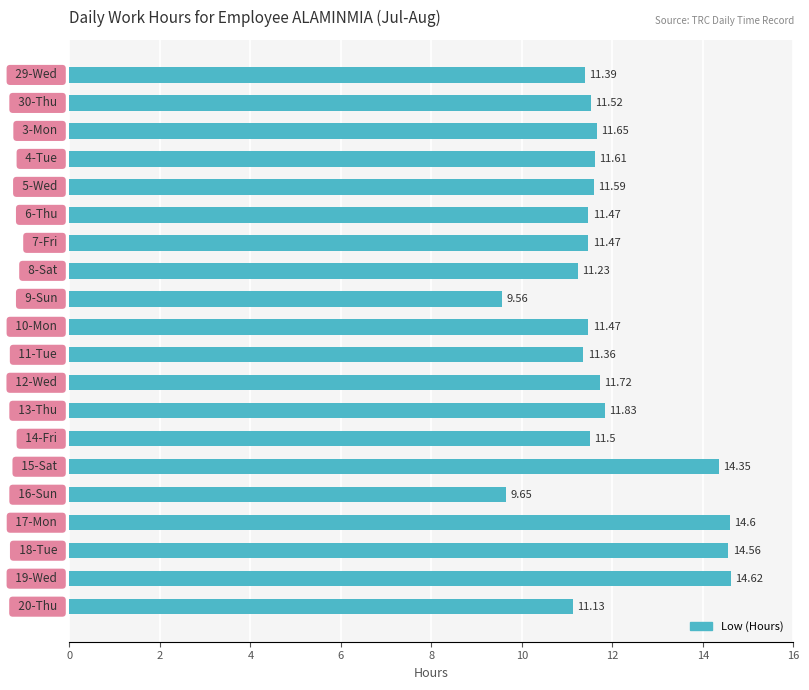

What is the average value?

11.9